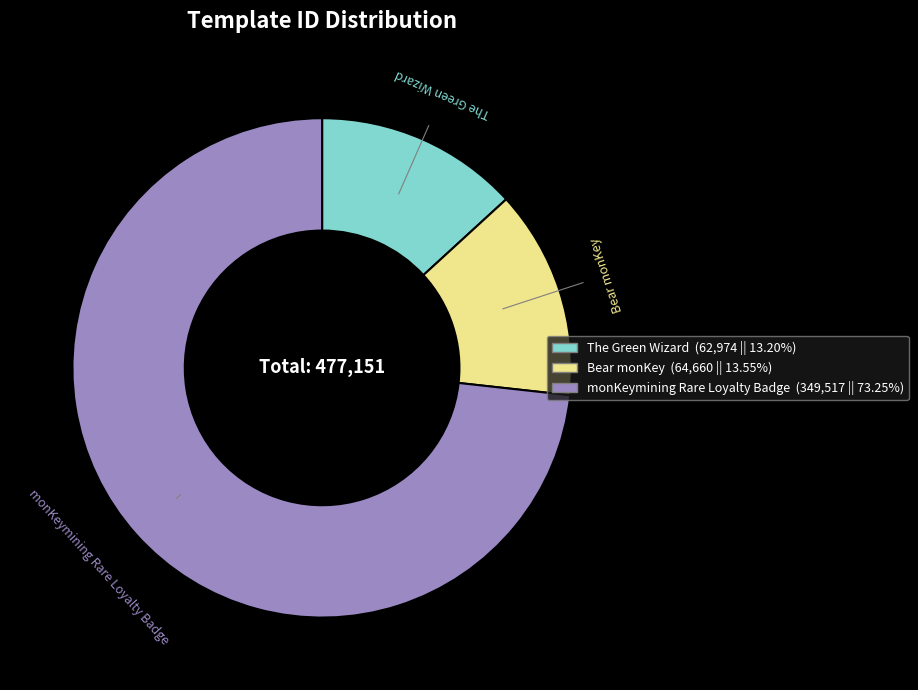

What is the ratio of the value at The Green Wizard (62,974 || 13.20%) to the value at Bear monKey (64,660 || 13.55%)?

1.0